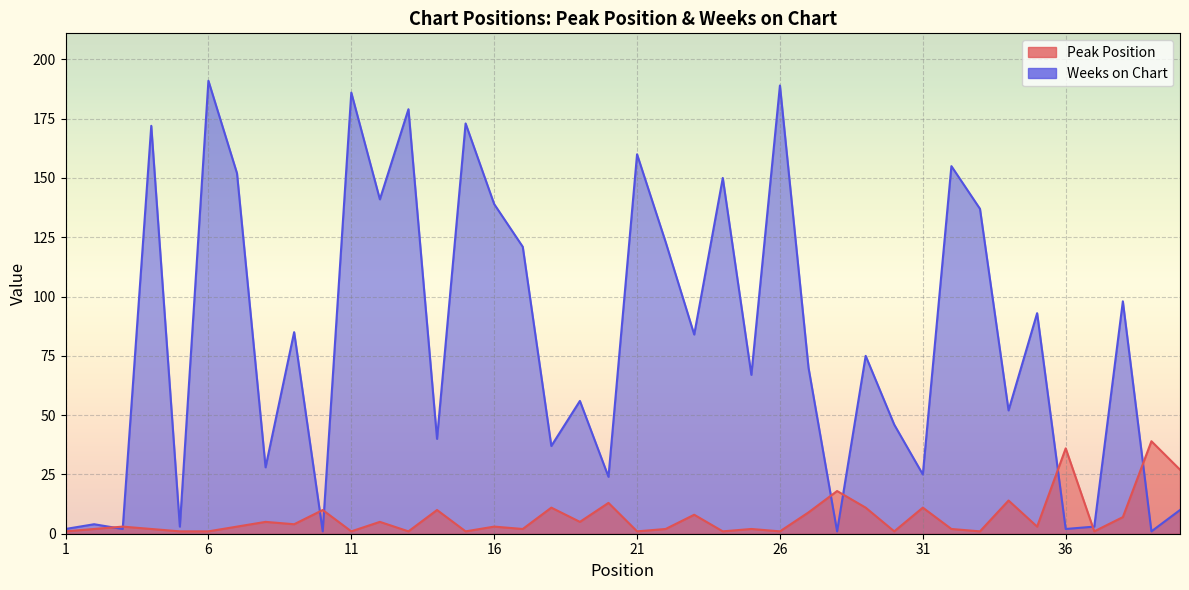

At which label is Weeks on Chart closest to 96?

38